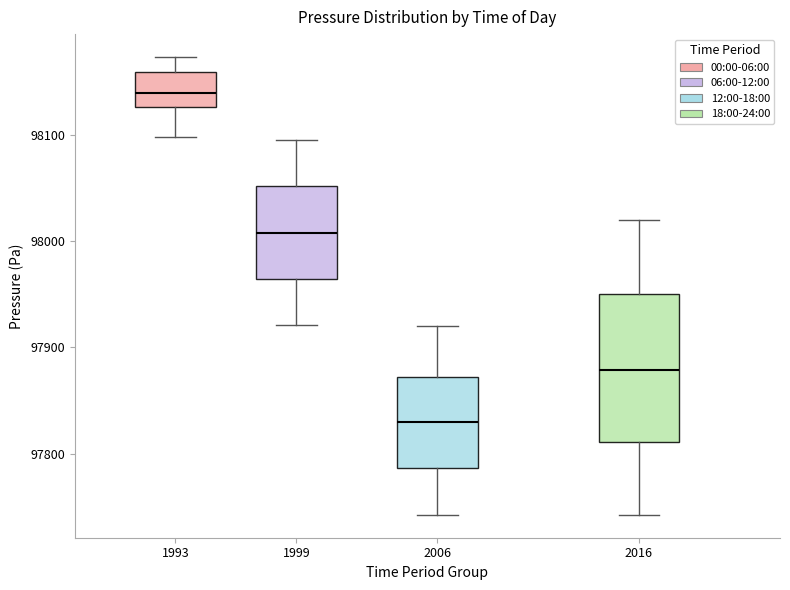

Where does the median line of the box at x = 2016 sit on the y-axis? The values are not printed on the chart, so give them approximately, as read against the axis.

97880